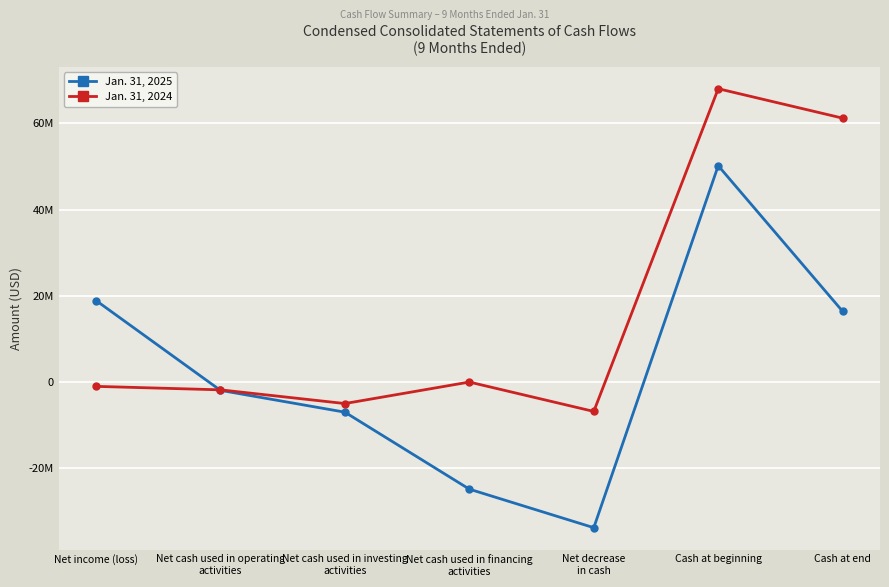

What is the value of the Jan. 31, 2025 point at the 2nd from the left?

-1937925